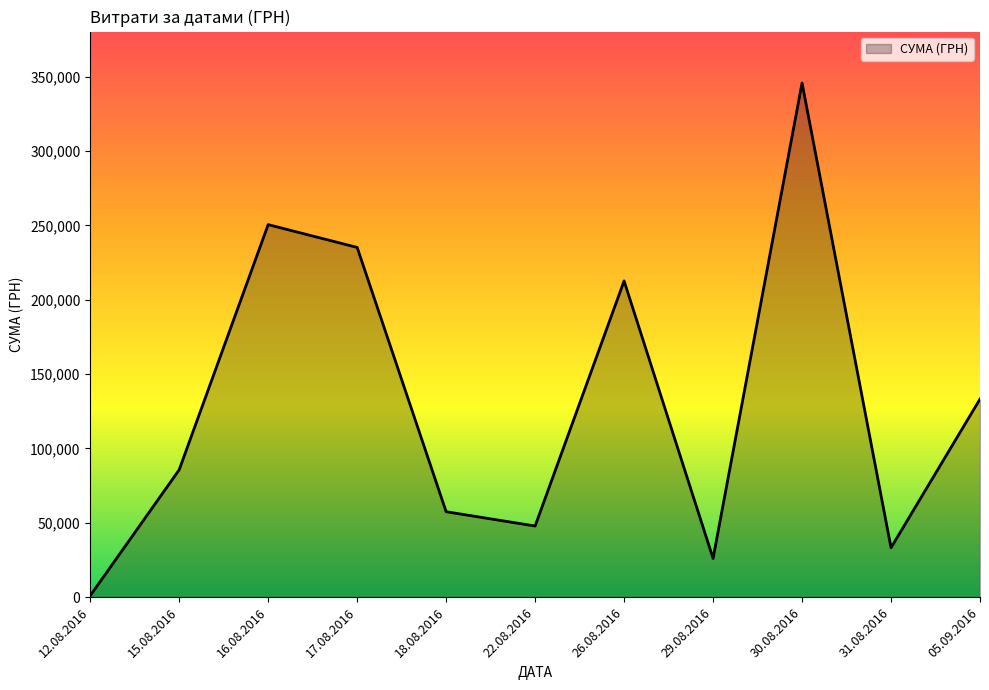

List the labels in order of value, smallest first.

12.08.2016, 29.08.2016, 31.08.2016, 22.08.2016, 18.08.2016, 15.08.2016, 05.09.2016, 26.08.2016, 17.08.2016, 16.08.2016, 30.08.2016